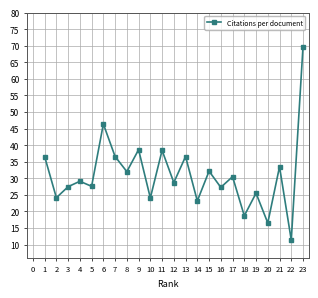

Where is the first local minimum?

2